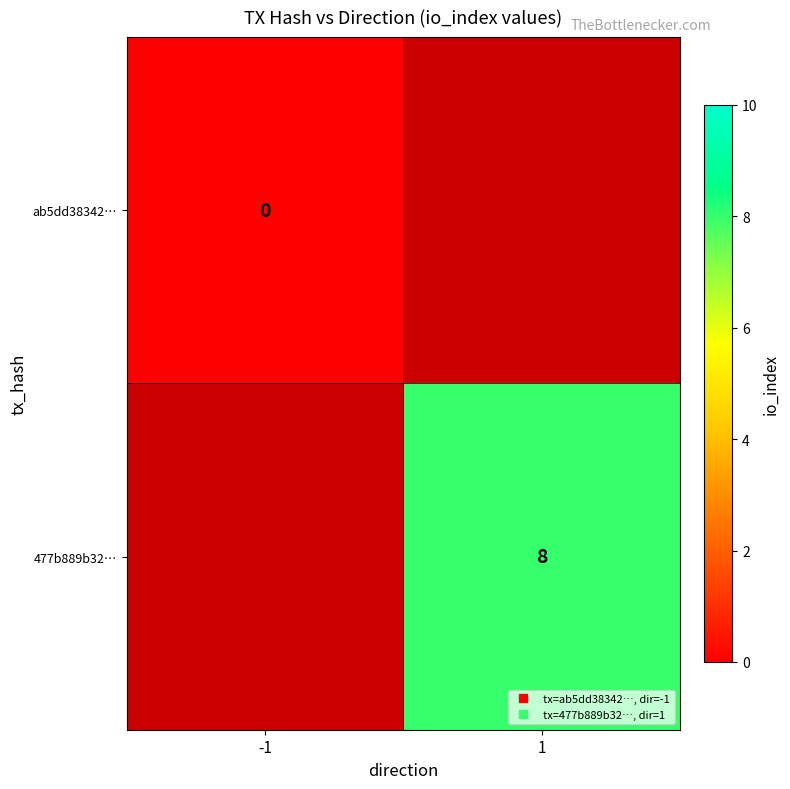

How many categories are shown in the chart?

2